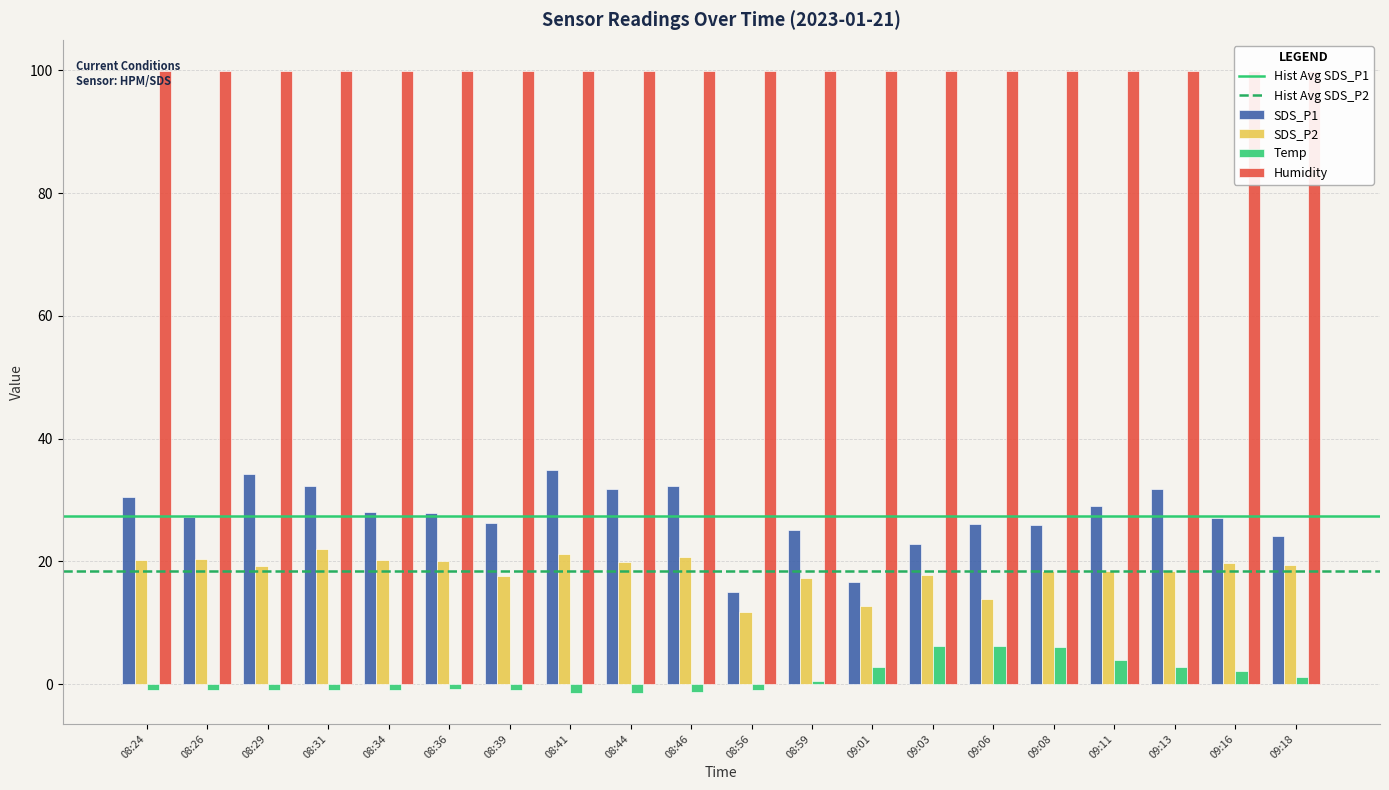

What is the difference between the maximum and second lowest values in the SDS_P1 series?

18.3